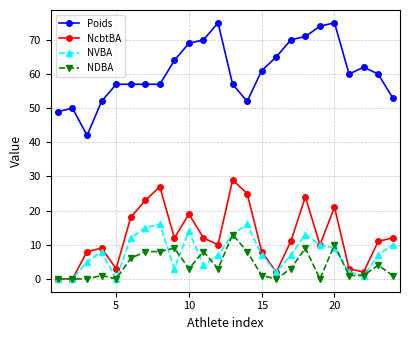

At how many categories does at least one series exceed 63?

9